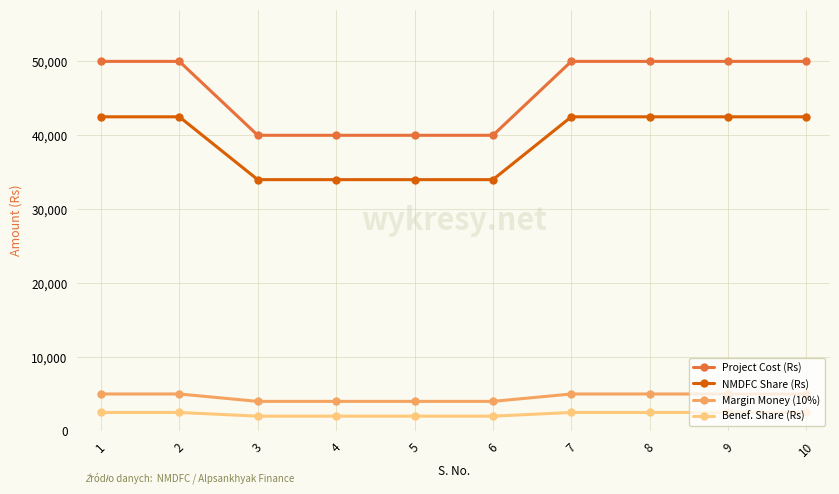

True or false: Project Cost (Rs) has a value of 40000 at 4.

True